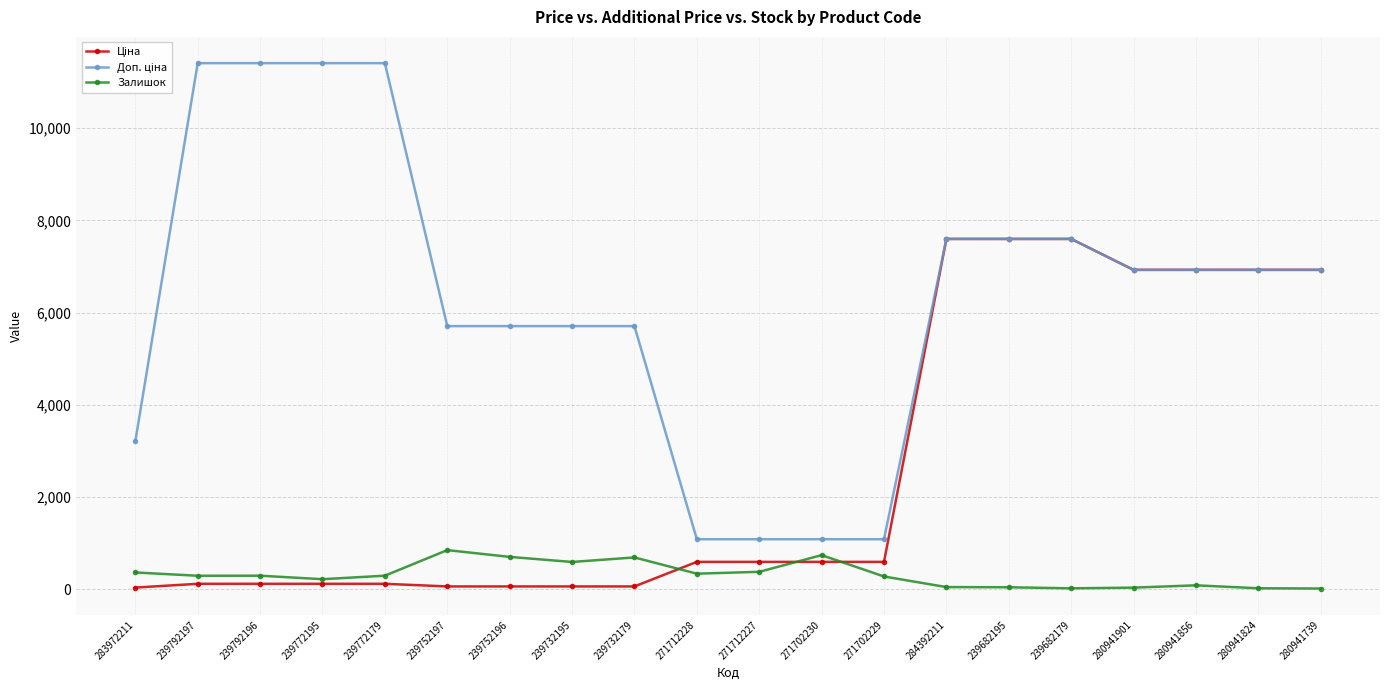

What is the total value across all series at 239752197?

6607.1